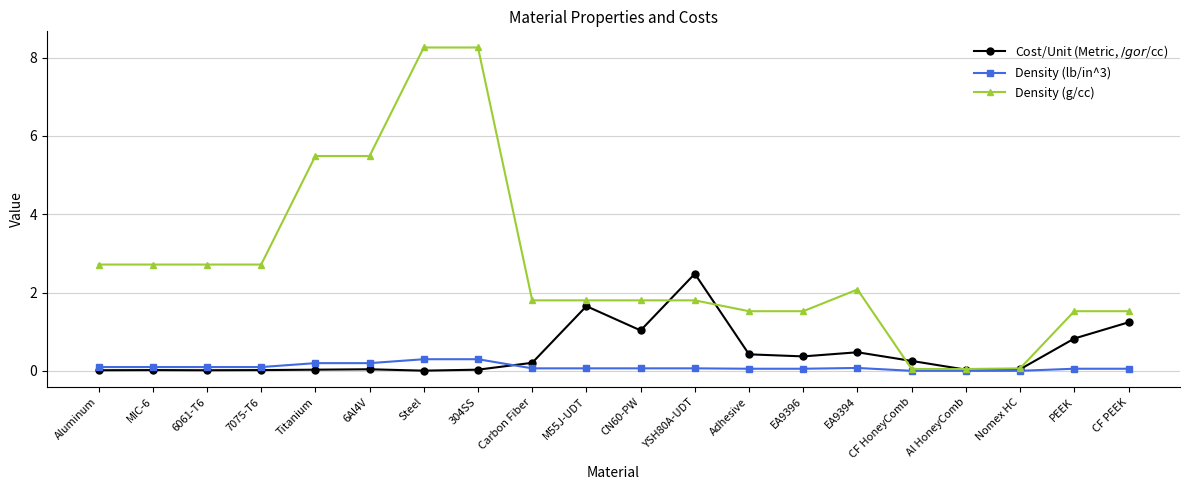

At how many categories does at least one series exceed 3?

4